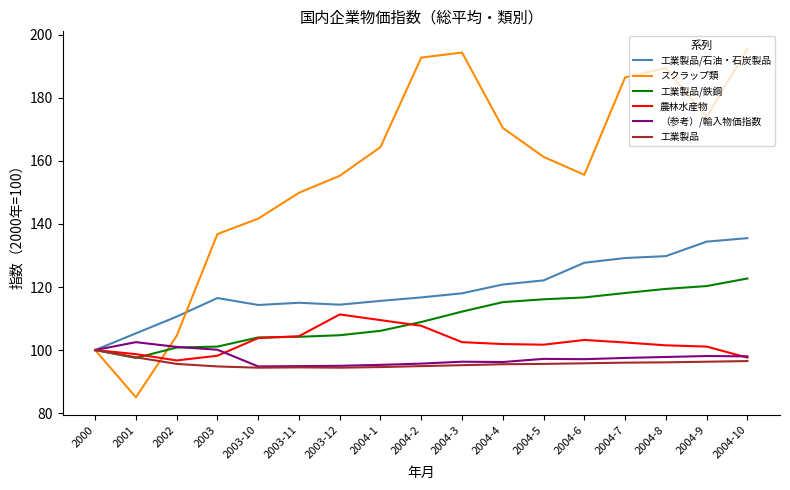

What position from the left is 2002?

3